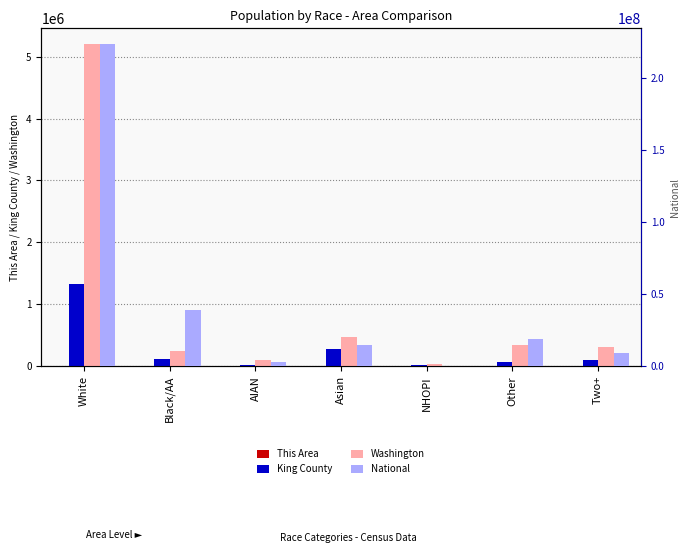

The This Area series shows 3399 at White. True or false?

True